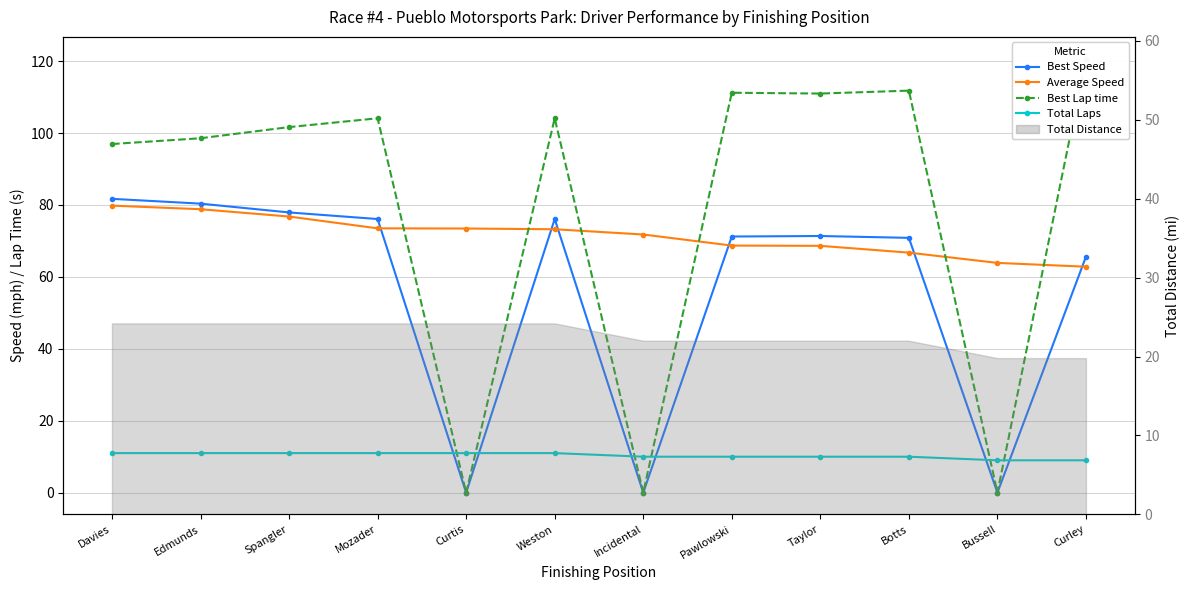

Where is the first local maximum for Best Lap time?

Mozader